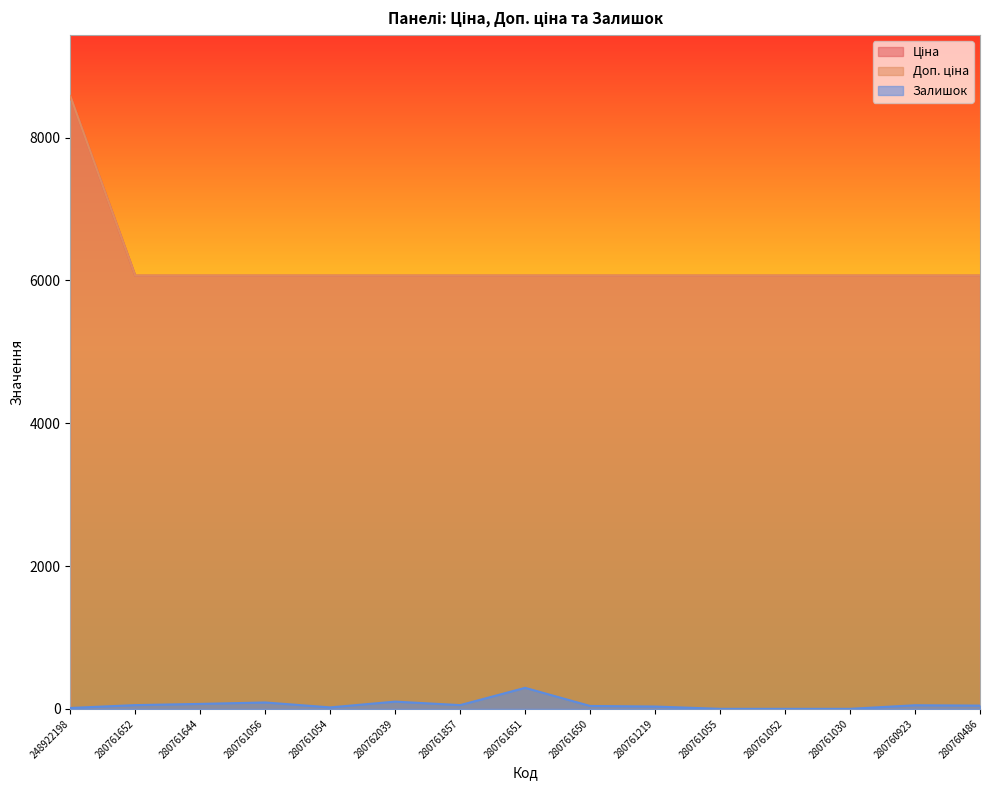

Reading left to right, what are all the values shown in this chart?

Ціна: 8581.1	6067.2	6067.2	6067.2	6067.2	6067.2	6067.2	6067.2	6067.2	6067.2	6067.2	6067.2	6067.2	6067.2	6067.2
Доп. ціна: 8581.1	6067.2	6067.2	6067.2	6067.2	6067.2	6067.2	6067.2	6067.2	6067.2	6067.2	6067.2	6067.2	6067.2	6067.2
Залишок: 12.0	52.0	69.0	89.0	20.0	101.0	52.0	294.0	40.0	32.0	0.0	0.0	0.0	50.0	45.0